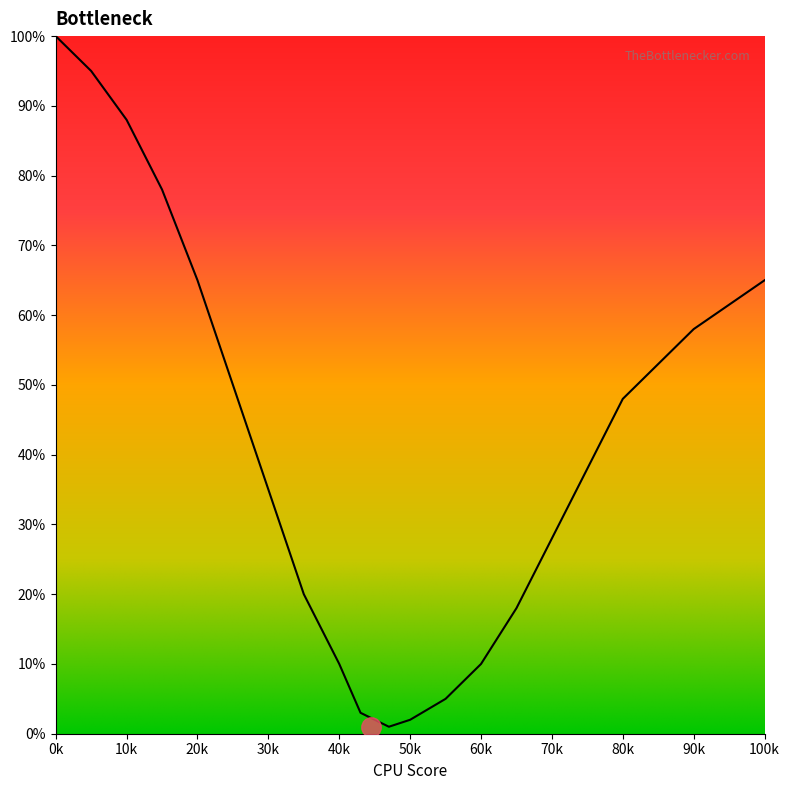

What is the difference between the maximum and minimum values?

99